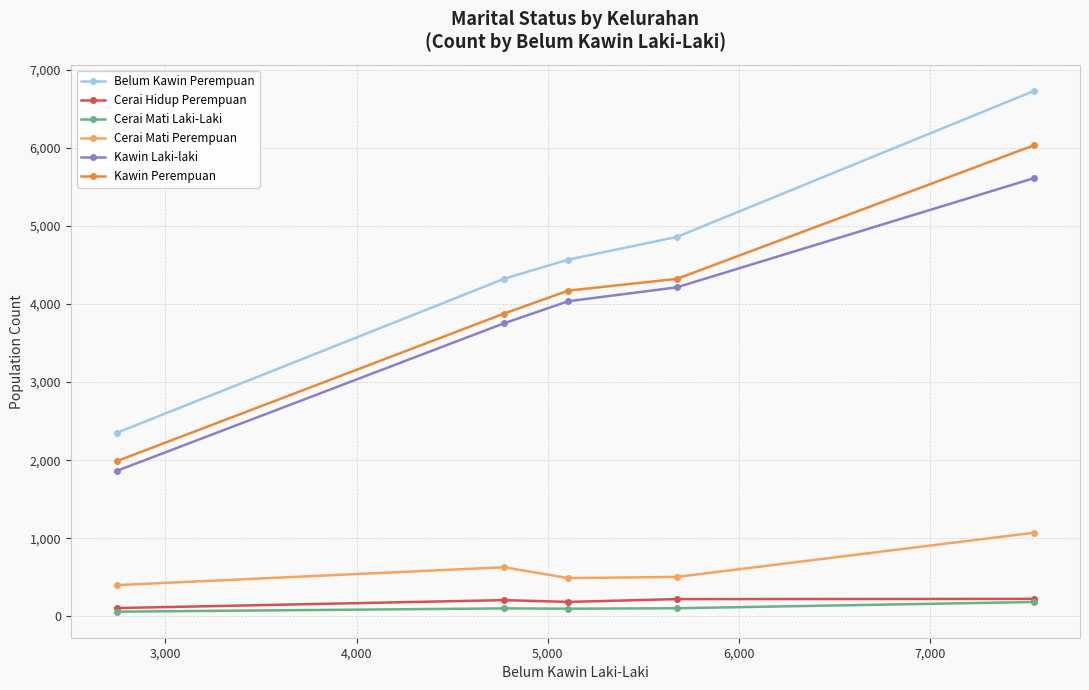

What is the highest value of the Kawin Laki-laki series?

5611